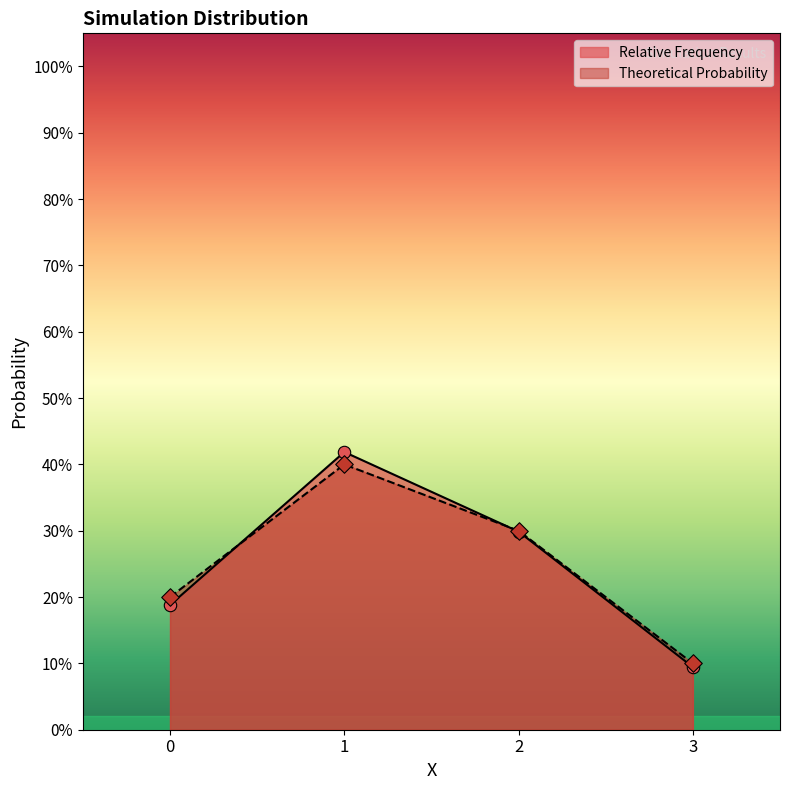

Which series reaches the maximum Y coordinate?

Relative Frequency